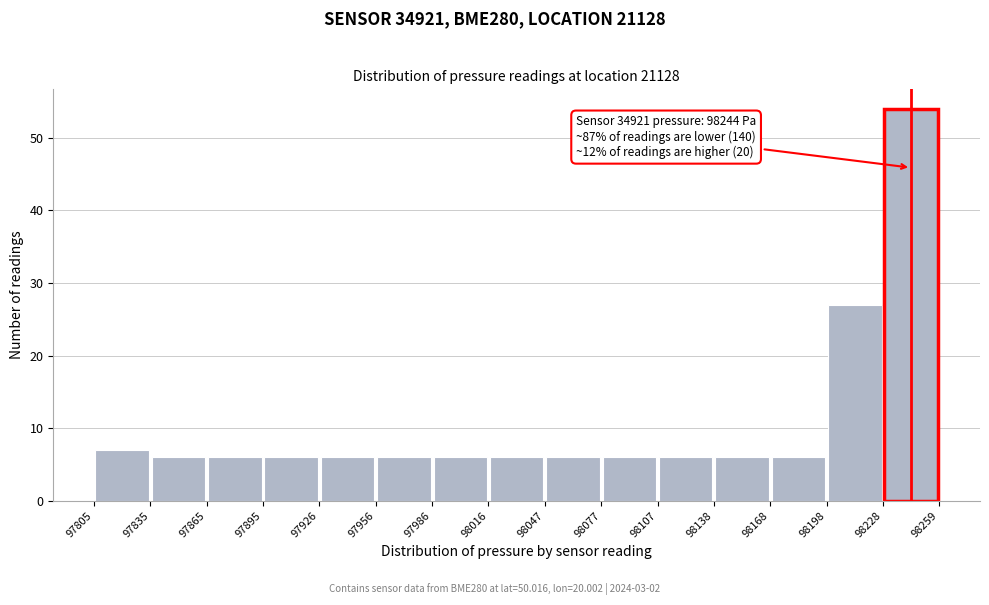

Over which range of the x-axis is the bar tallest?

98228 to 98259